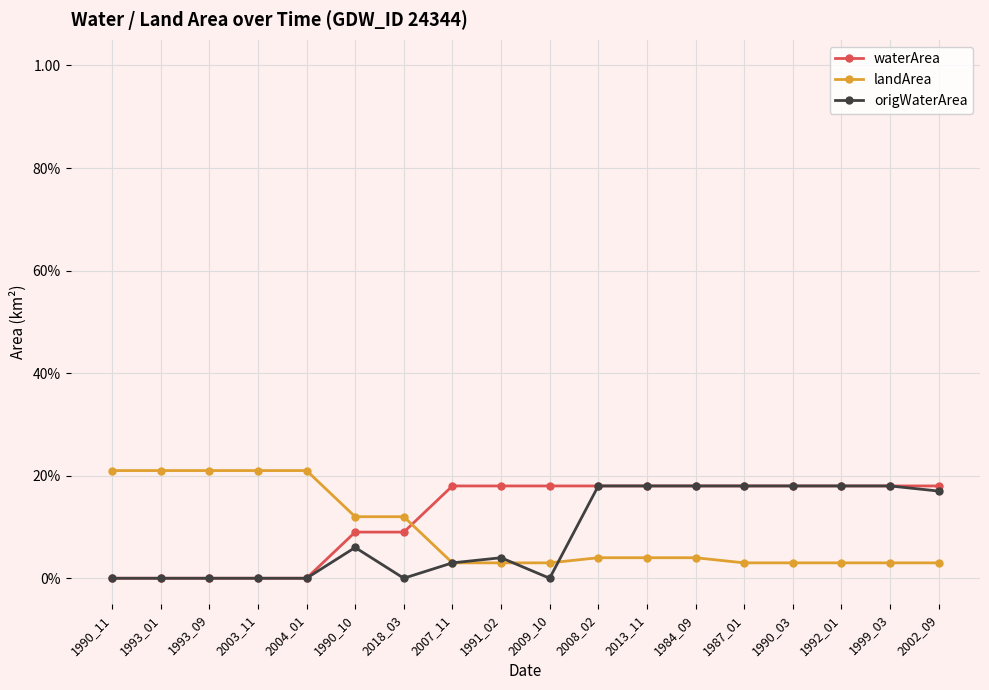

Which series has the widest spread of values?

waterArea